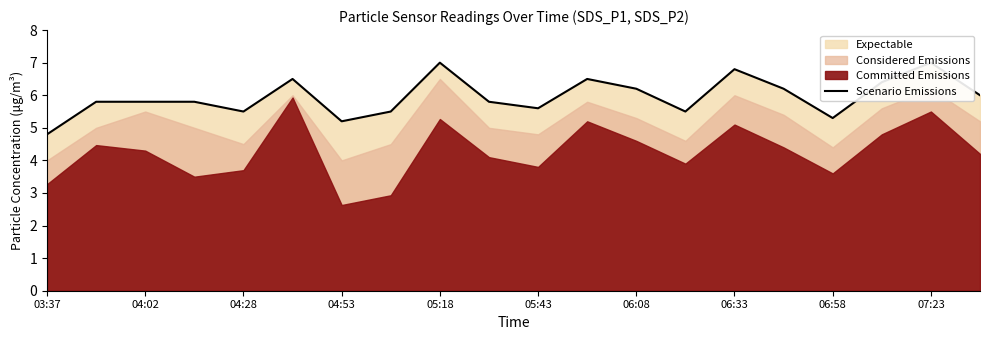

What is the value of the 11th point from the left?

5.6